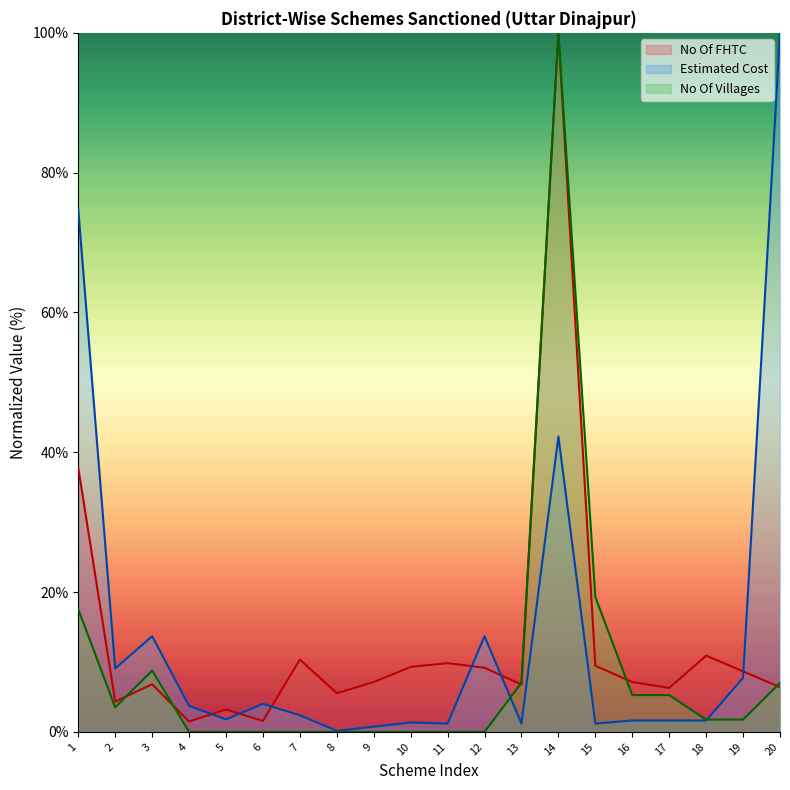

True or false: No Of FHTC and Estimated Cost intersect in this chart.

True